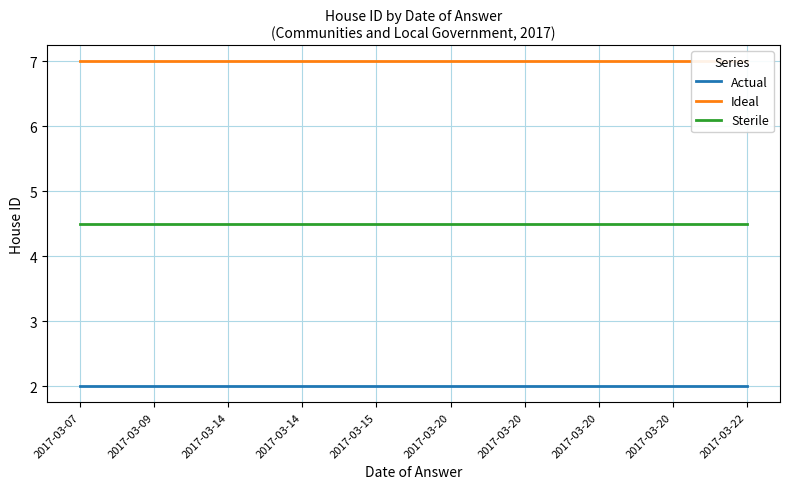

True or false: Ideal and Sterile intersect in this chart.

False